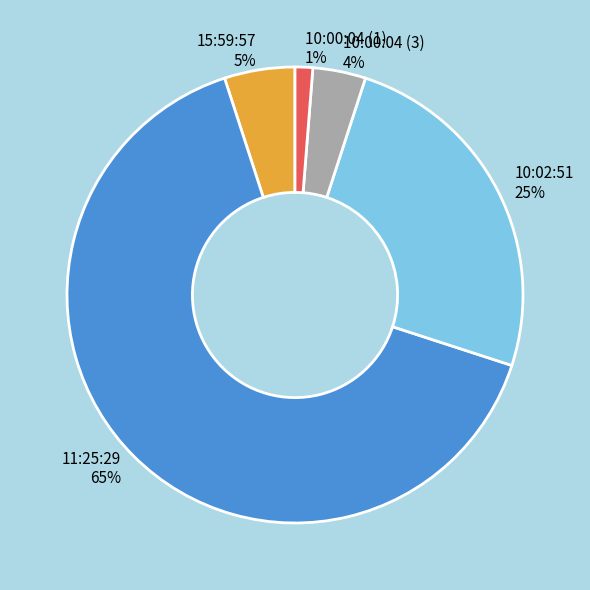

To the nearest percent, what percentage of the pie is 10:02:51?

25%